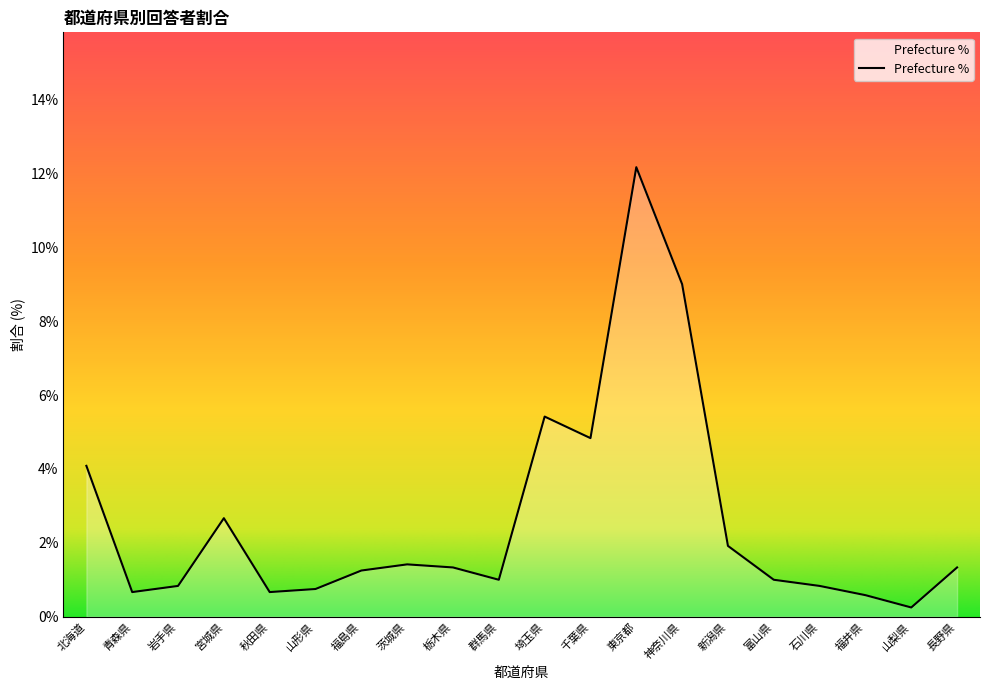

What is the change in value from 富山県 to 長野県?

+0.3